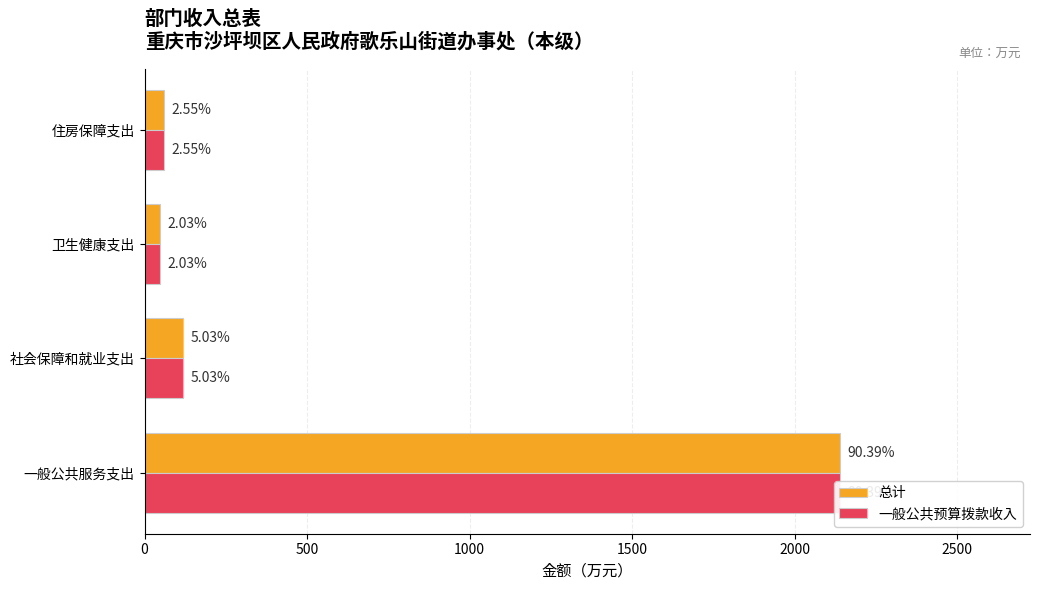

What is the difference between the second highest and second lowest values in the 一般公共预算拨款收入 series?

58.8